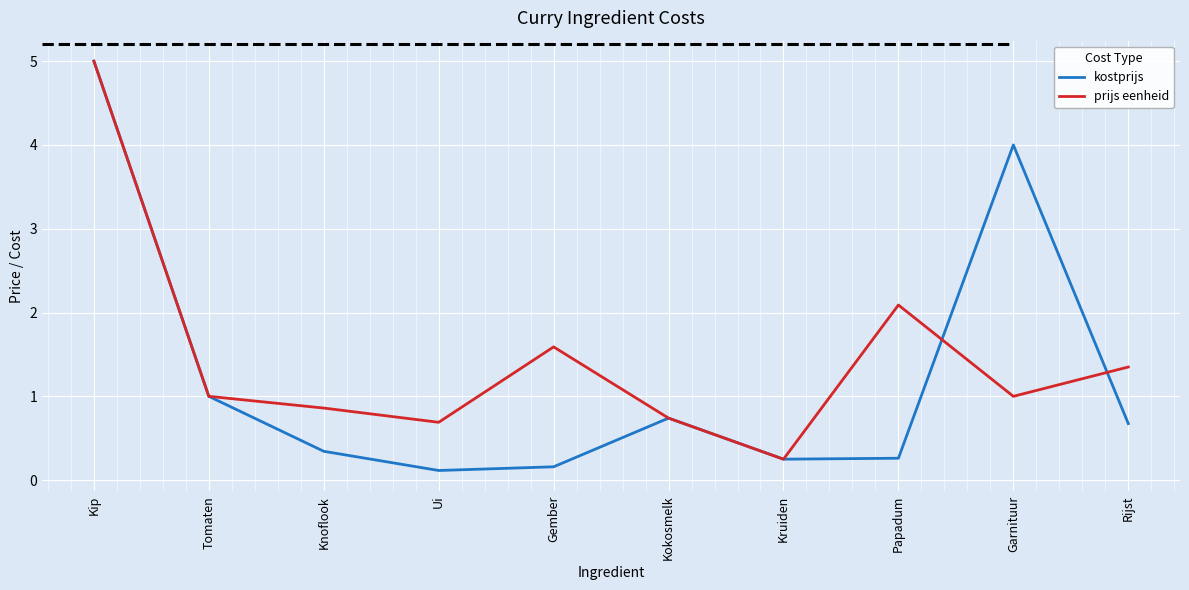

The value of prijs eenheid at Rijst is 1.4. True or false?

True